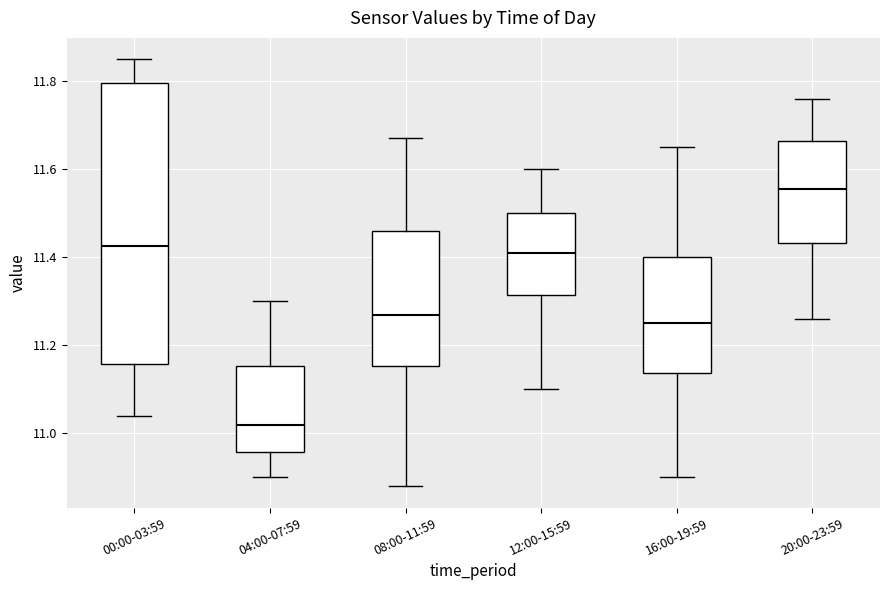

Comparing the boxes themselves (not the whiskers), which one is the tallest?

00:00-03:59